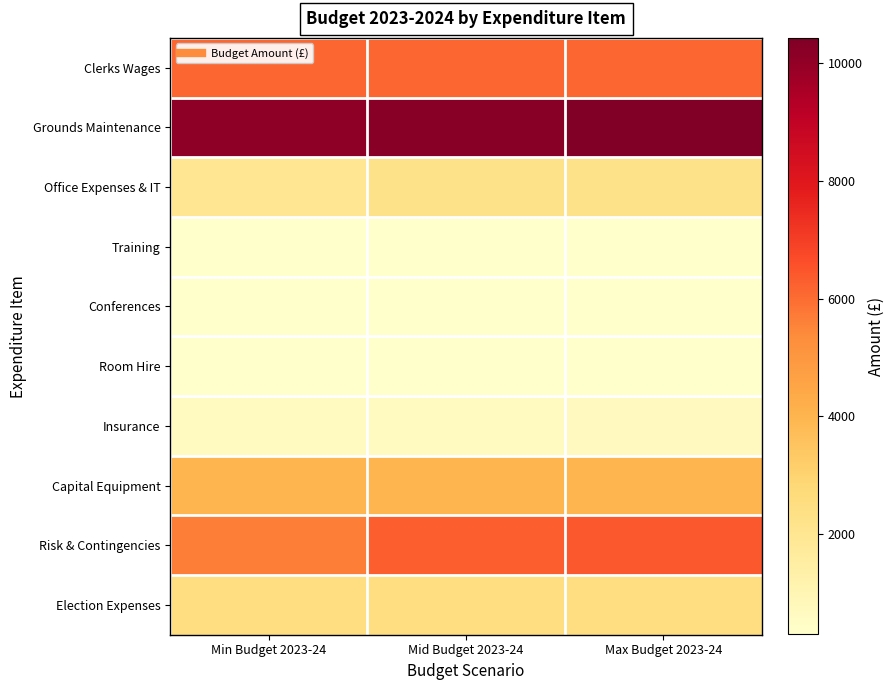

Reading left to right, transcribe all the data shown in this chart.

Clerks Wages: Min Budget 2023-24=6119.4	Mid Budget 2023-24=6119.4	Max Budget 2023-24=6119.4
Grounds Maintenance: Min Budget 2023-24=10100.0	Mid Budget 2023-24=10211.0	Max Budget 2023-24=10423.0
Office Expenses & IT: Min Budget 2023-24=1989.2	Mid Budget 2023-24=2208.0	Max Budget 2023-24=2247.8
Training: Min Budget 2023-24=300.0	Mid Budget 2023-24=333.0	Max Budget 2023-24=339.0
Conferences: Min Budget 2023-24=300.0	Mid Budget 2023-24=333.0	Max Budget 2023-24=339.0
Room Hire: Min Budget 2023-24=327.0	Mid Budget 2023-24=333.0	Max Budget 2023-24=339.0
Insurance: Min Budget 2023-24=640.0	Mid Budget 2023-24=652.3	Max Budget 2023-24=664.0
Capital Equipment: Min Budget 2023-24=4000.0	Mid Budget 2023-24=4000.0	Max Budget 2023-24=4000.0
Risk & Contingencies: Min Budget 2023-24=5661.1	Mid Budget 2023-24=6283.9	Max Budget 2023-24=6409.5
Election Expenses: Min Budget 2023-24=2500.0	Mid Budget 2023-24=2500.0	Max Budget 2023-24=2500.0